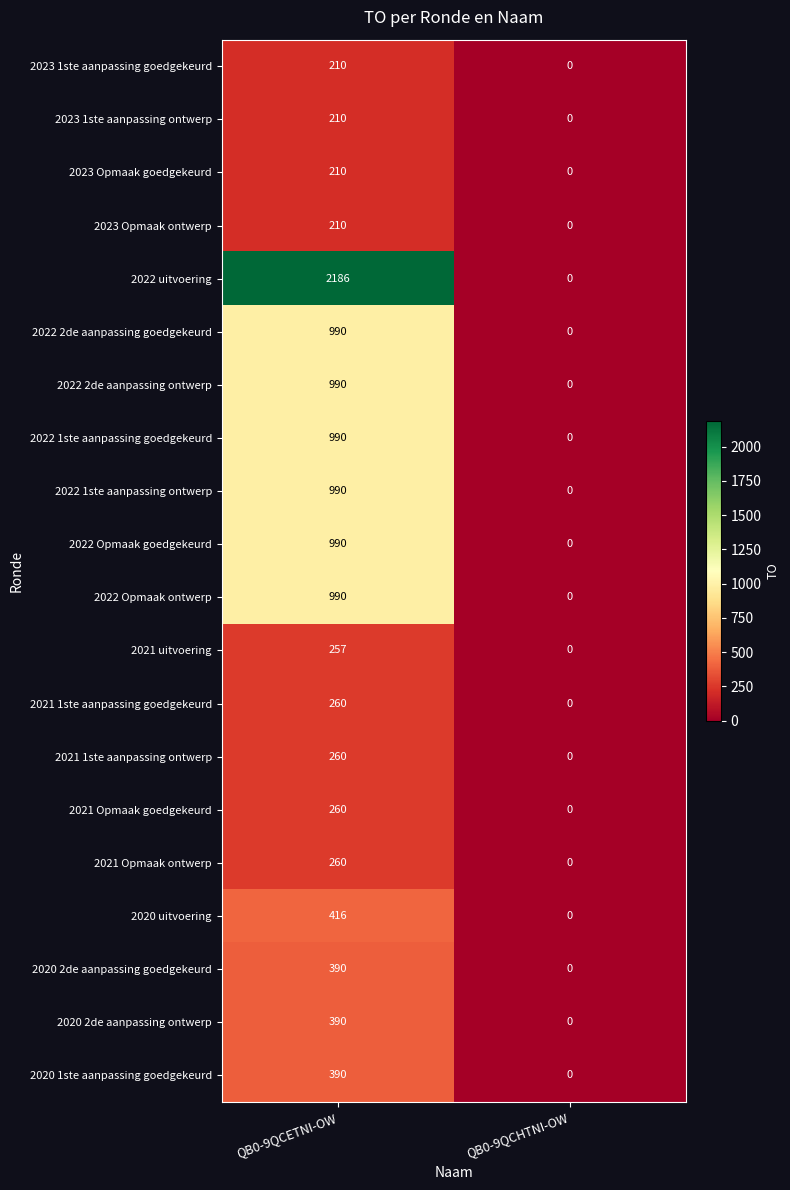

What is the sum of all 2020 2de aanpassing goedgekeurd values?

390